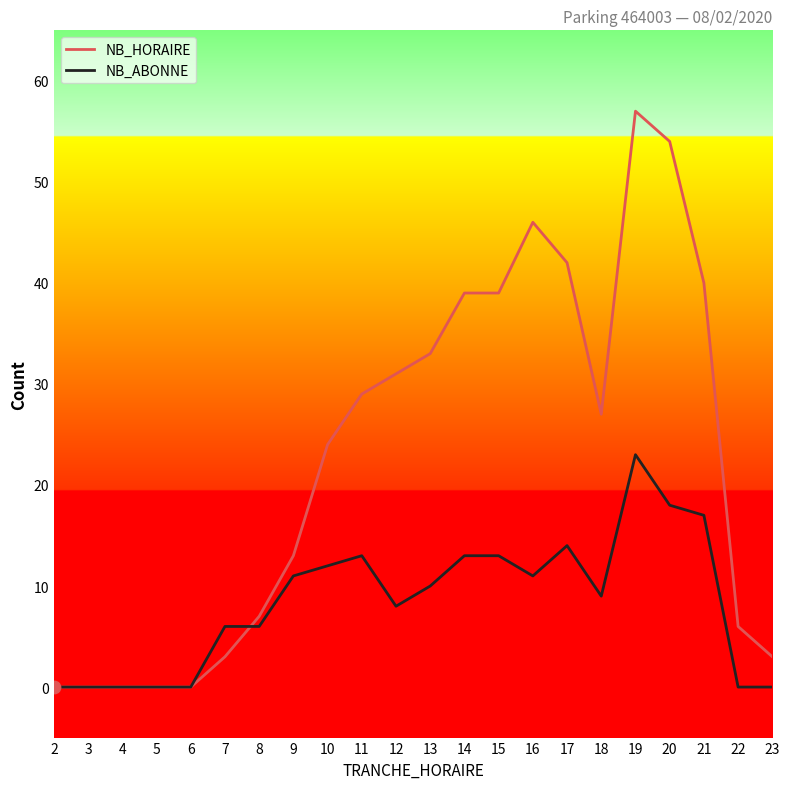

Which series has the largest total across all categories?

NB_HORAIRE